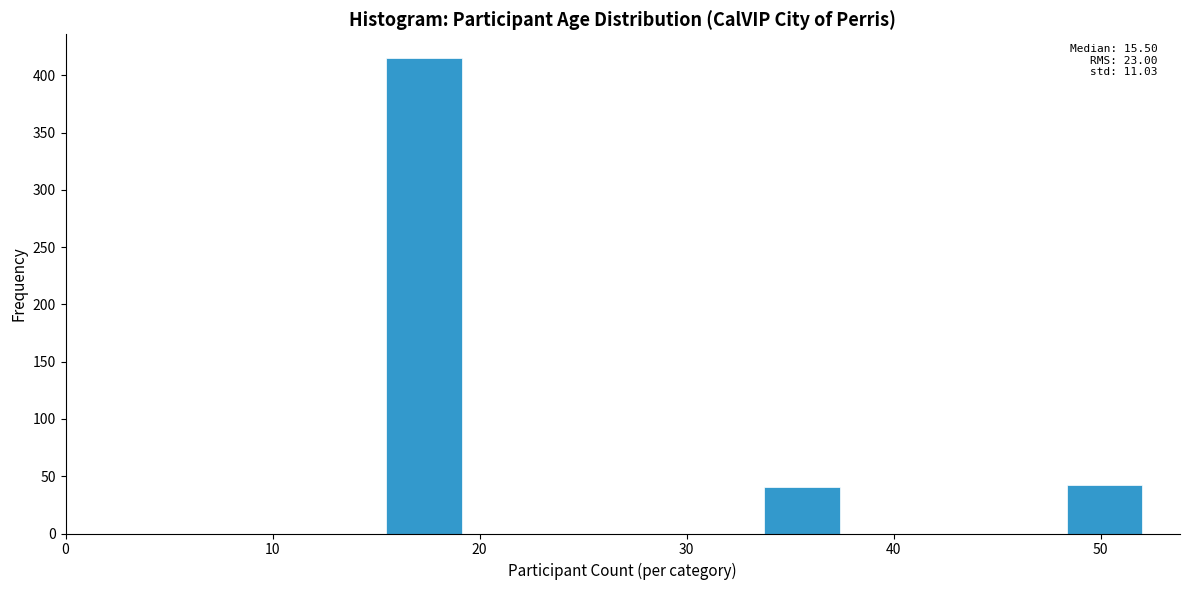

Around what value on the x-axis is the tallest bar? Give the approximate position of its centre, as read against the axis.

17